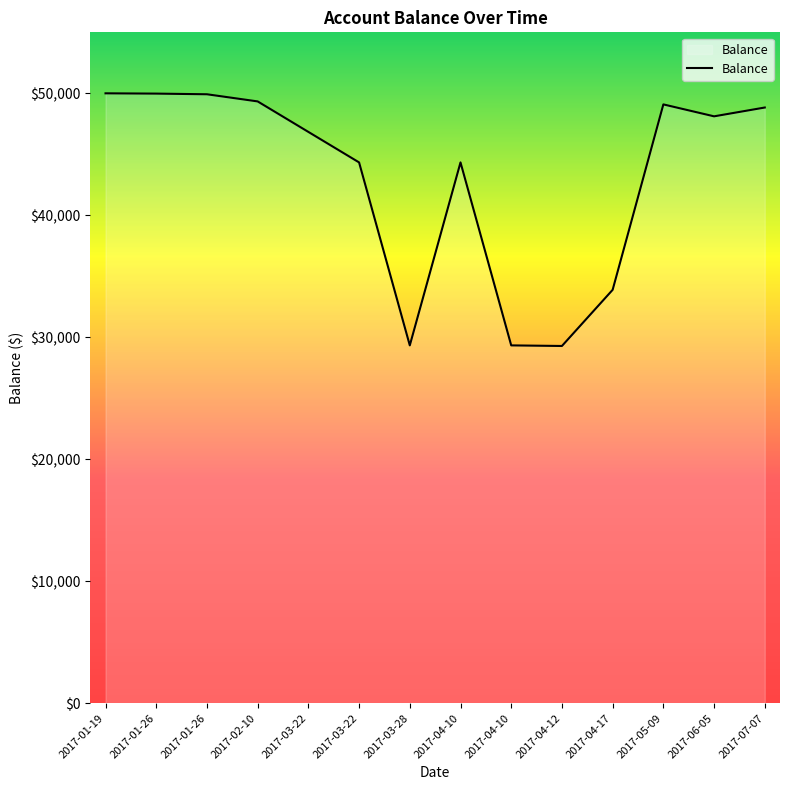

How many lines are shown in the chart?

1